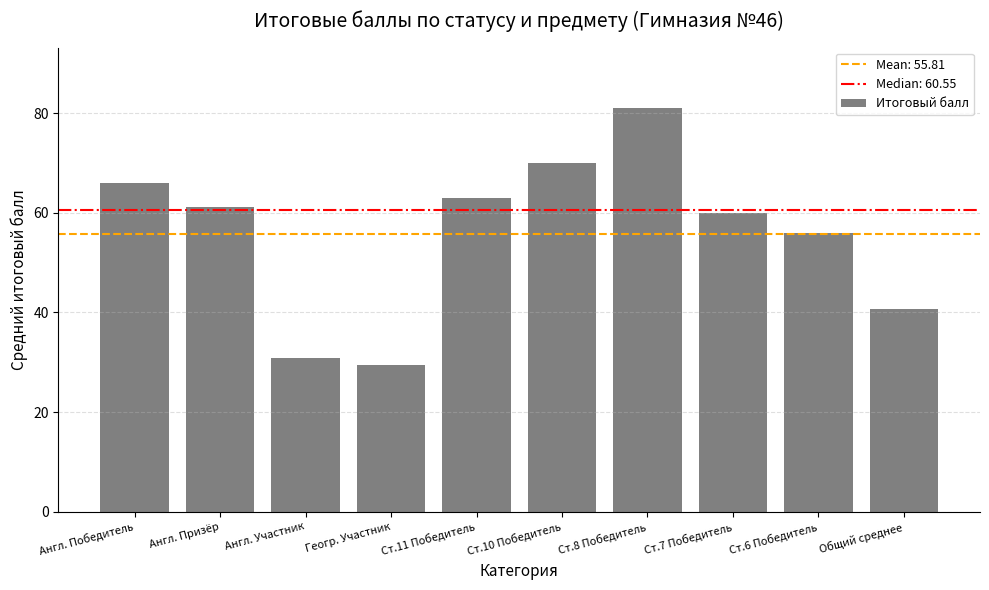

At which category does the chart reach its peak across all series?

Ст.8 Победитель